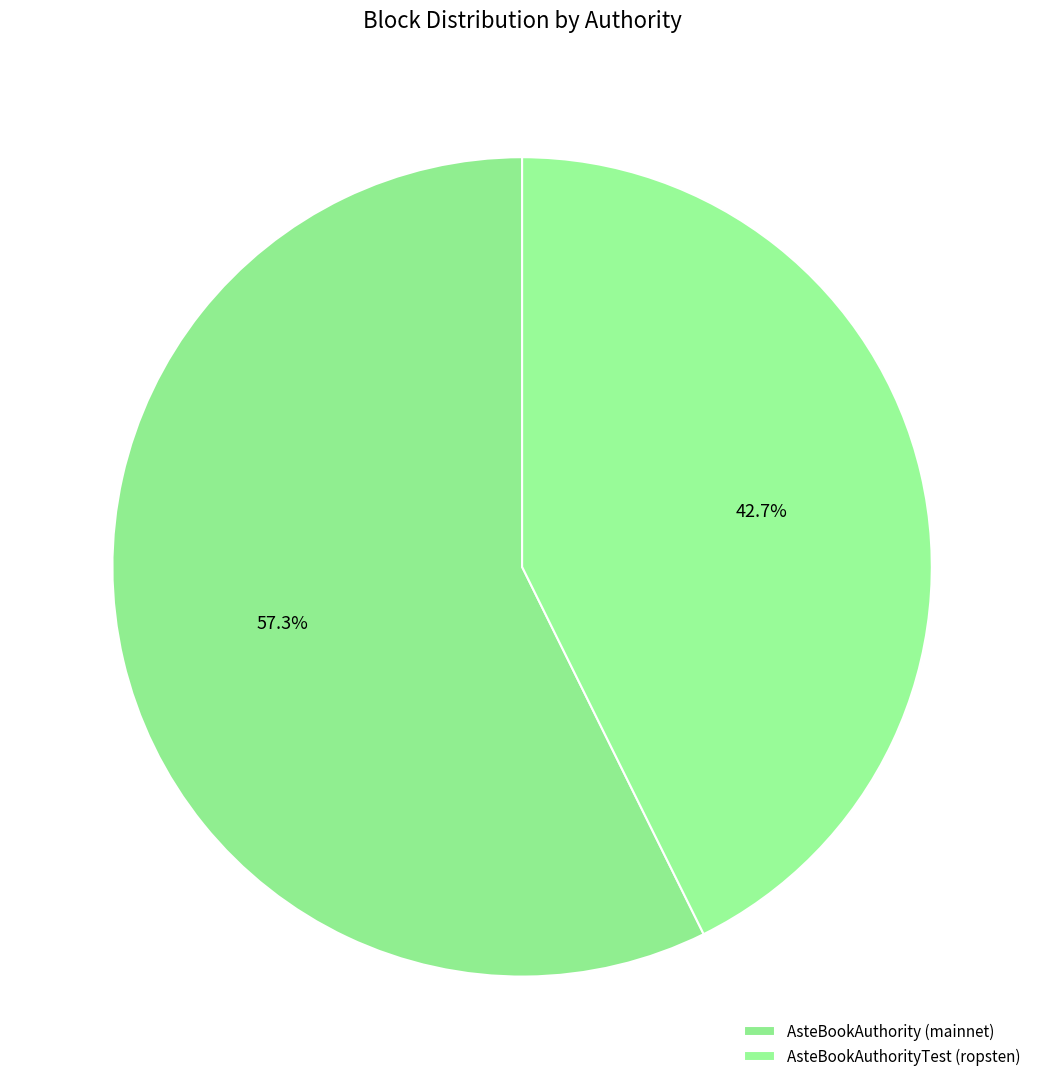

To the nearest percent, what is the average slice percentage?

50%